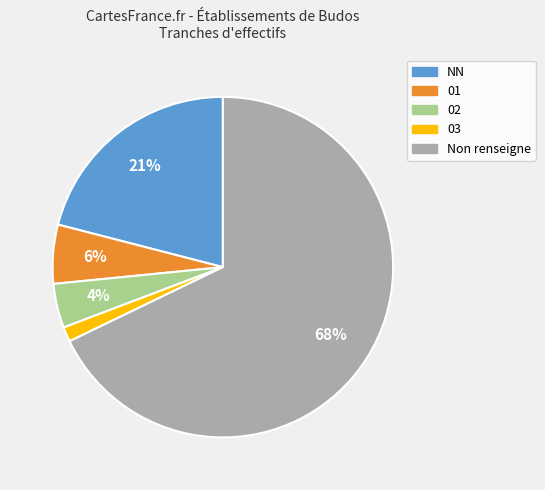

Is there any slice that represents more than half of the pie?

Yes